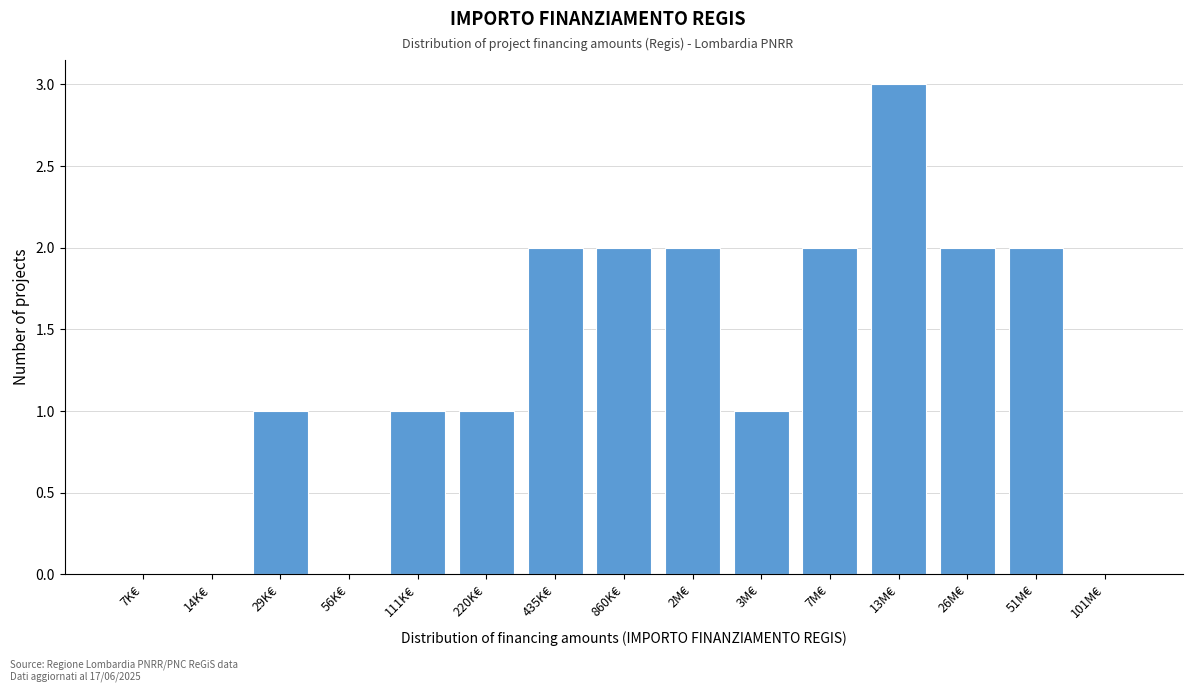

Reading left to right, list all the values displayed in this chart.

7K€=0	14K€=0	29K€=1	56K€=0	111K€=1	220K€=1	435K€=2	860K€=2	2M€=2	3M€=1	7M€=2	13M€=3	26M€=2	51M€=2	101M€=0